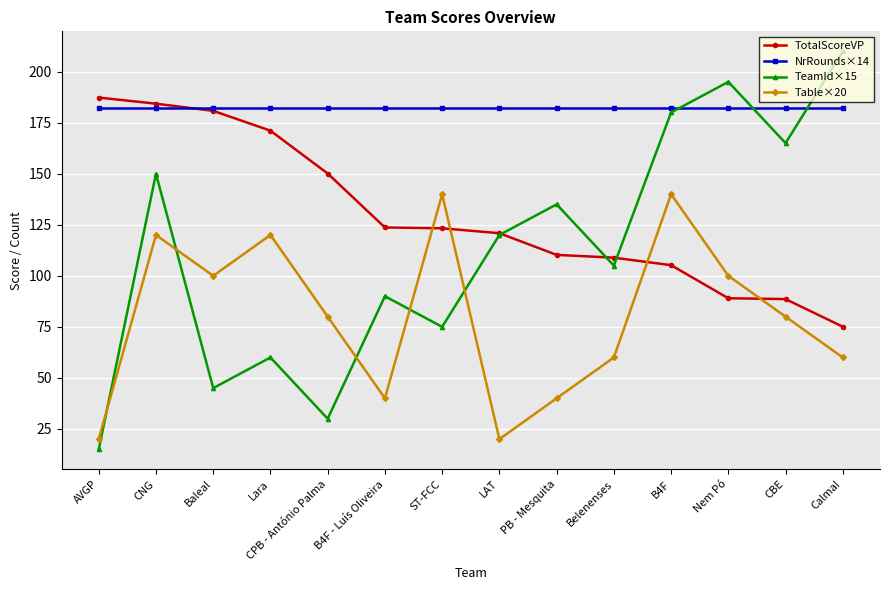

At which category is the sum across all series the highest?

CNG